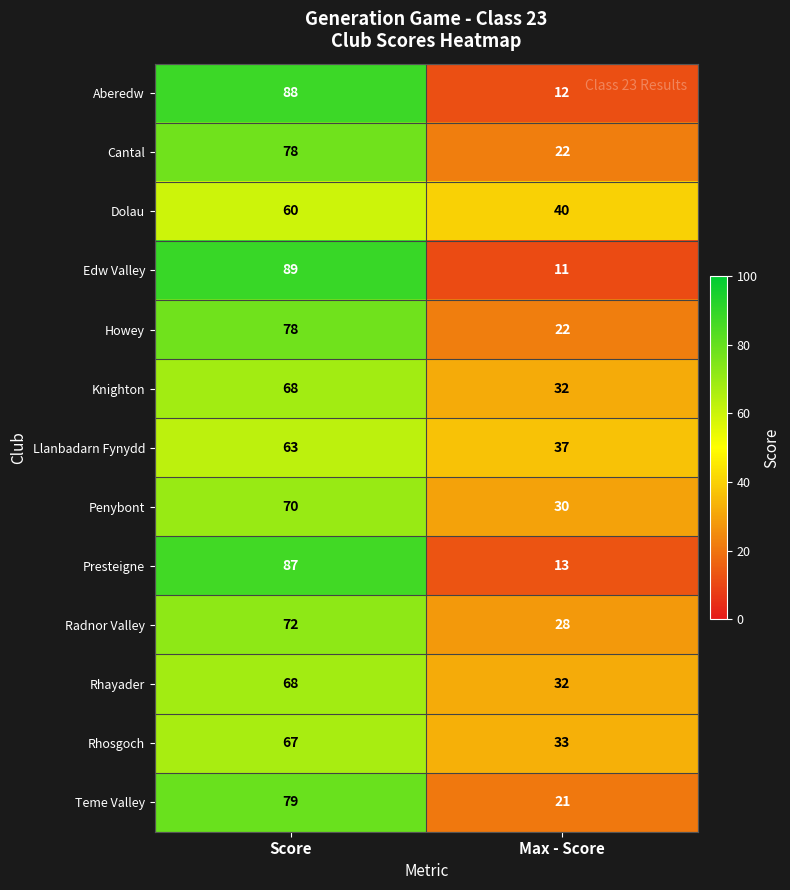

At which category is the sum across all series the highest?

Score